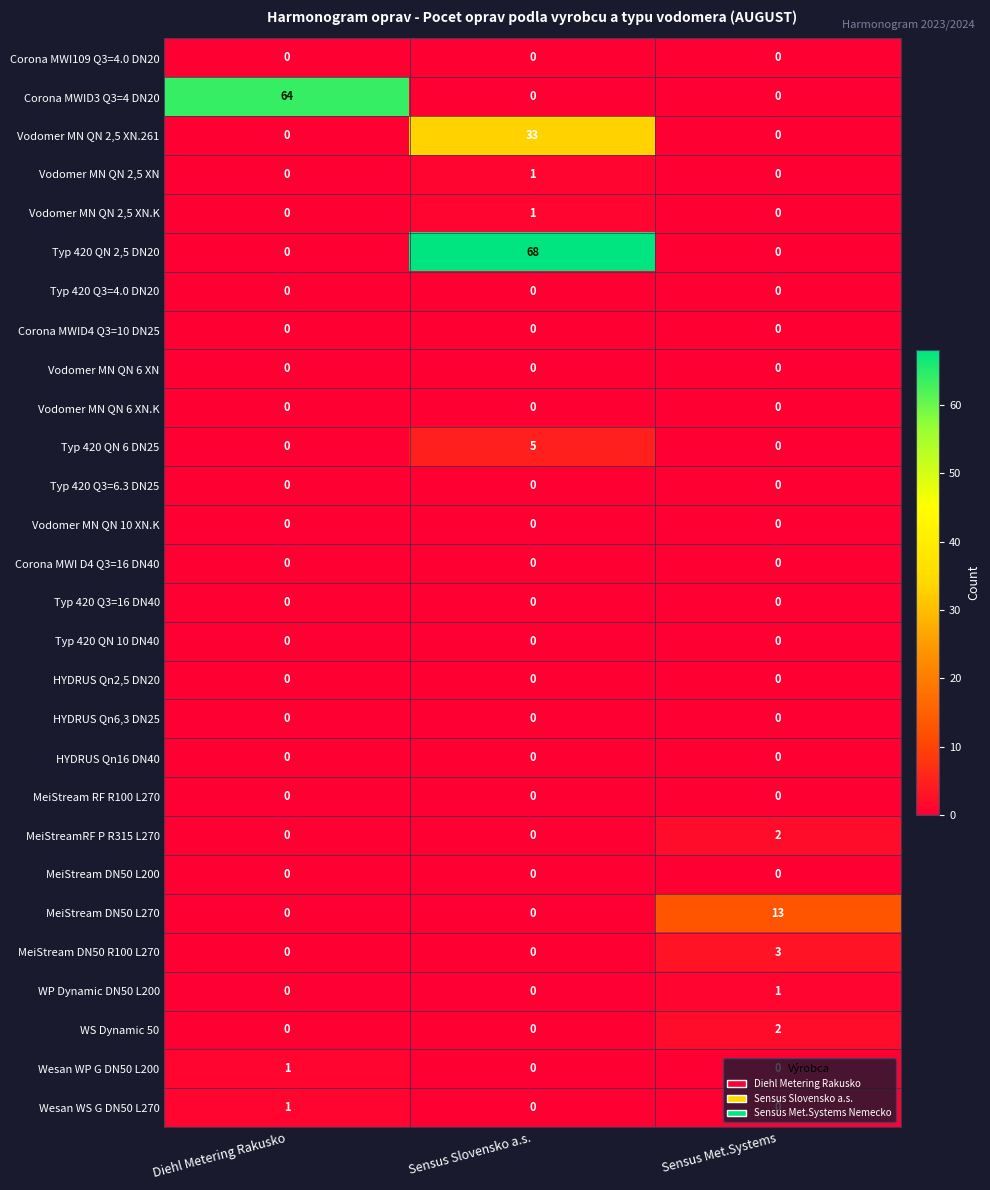

At which category is the sum across all series the highest?

Sensus Slovensko a.s.